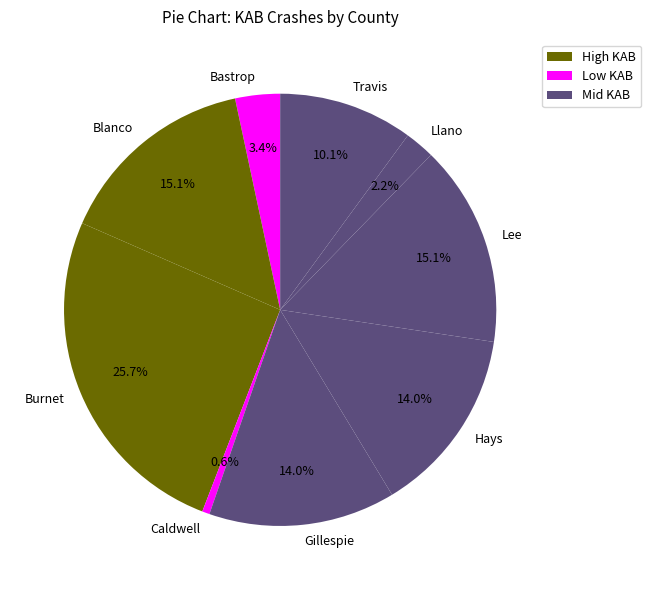

What percentage do Blanco and Travis together represent?

25.1%